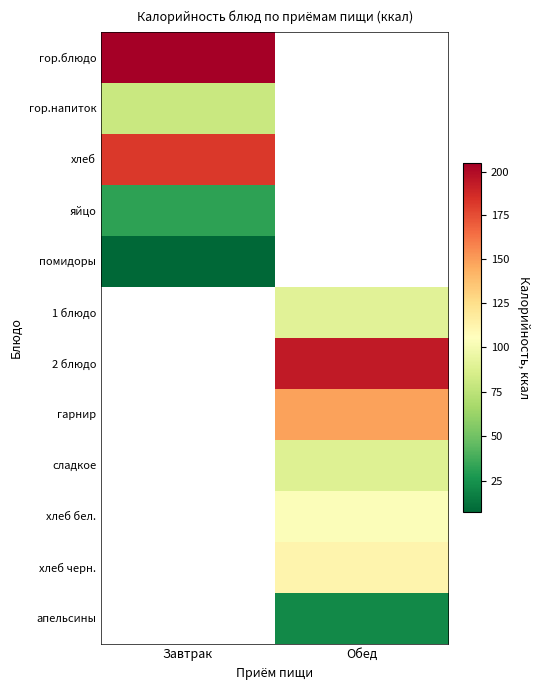

Rank the series by their average value, from lowest to highest.

гор.блюдо, гор.напиток, хлеб, яйцо, помидоры, 1 блюдо, 2 блюдо, гарнир, сладкое, хлеб бел., хлеб черн., апельсины